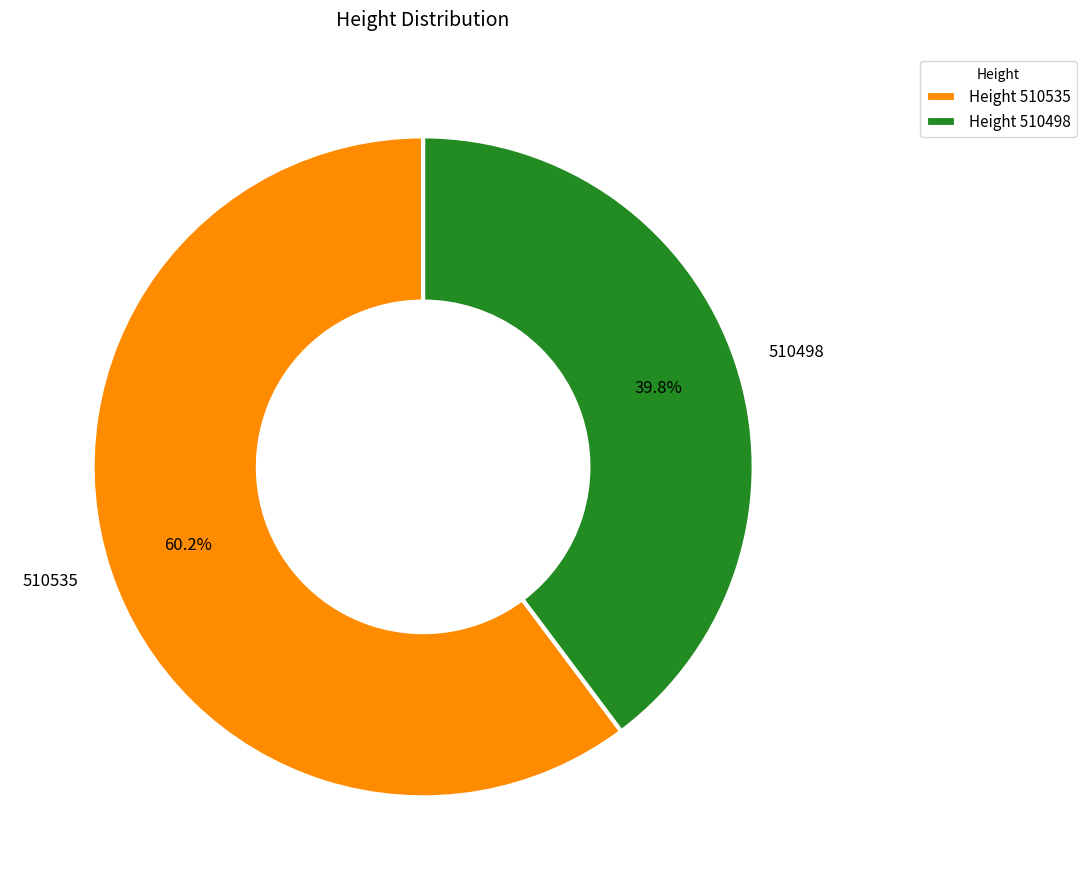

Is there any slice that represents more than half of the pie?

Yes